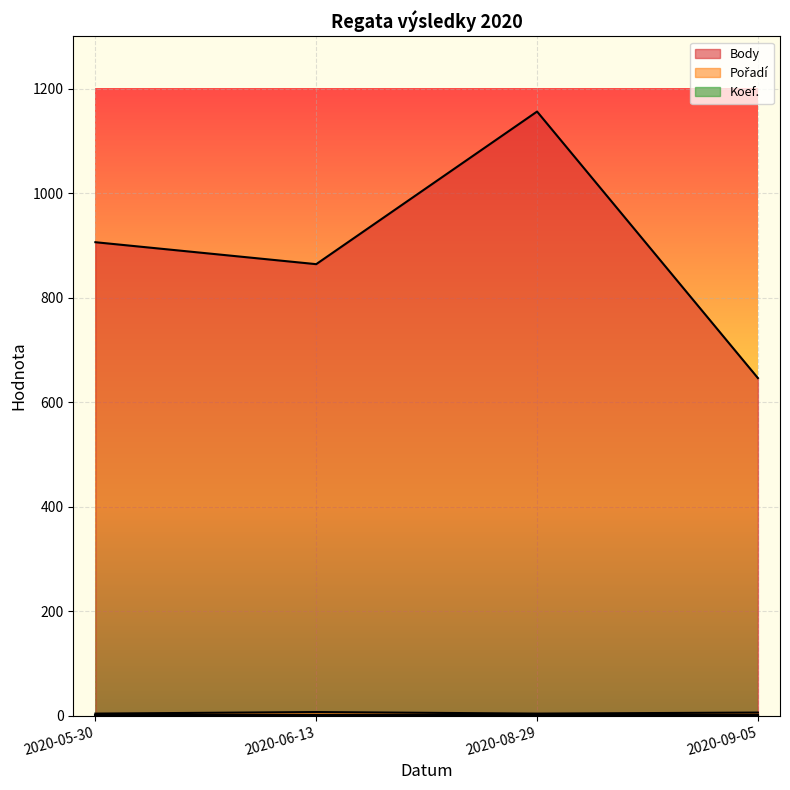

What value does the Pořadí series have at 2020-09-05?

6